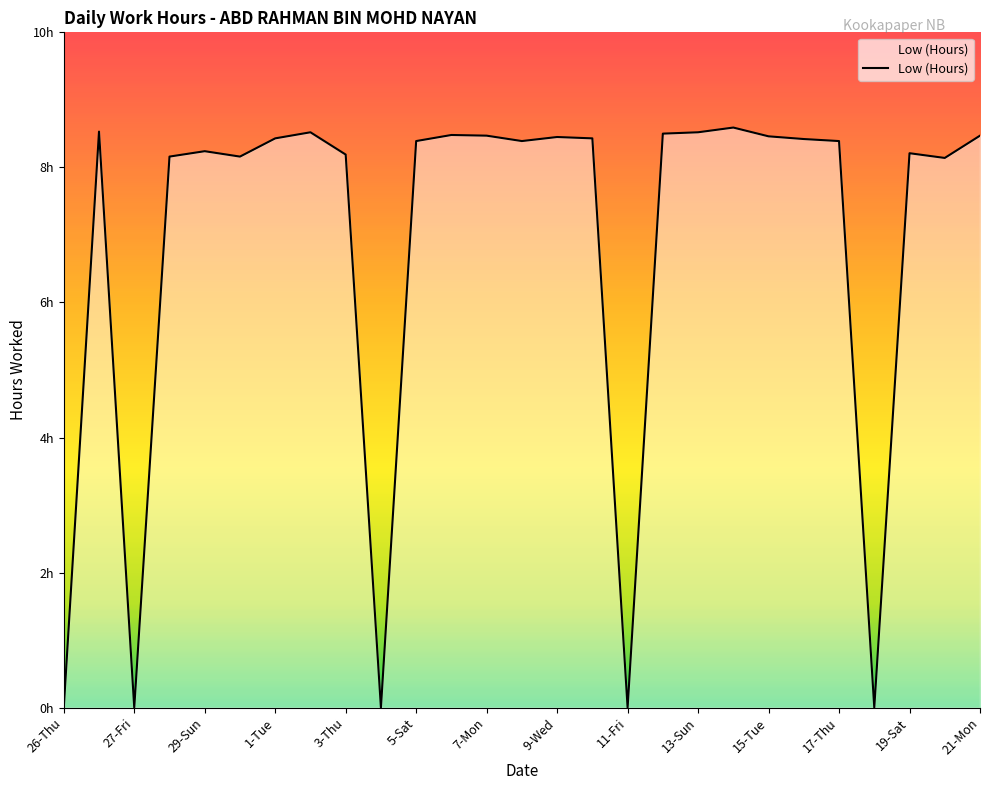

Does the chart have visible grid lines?

No